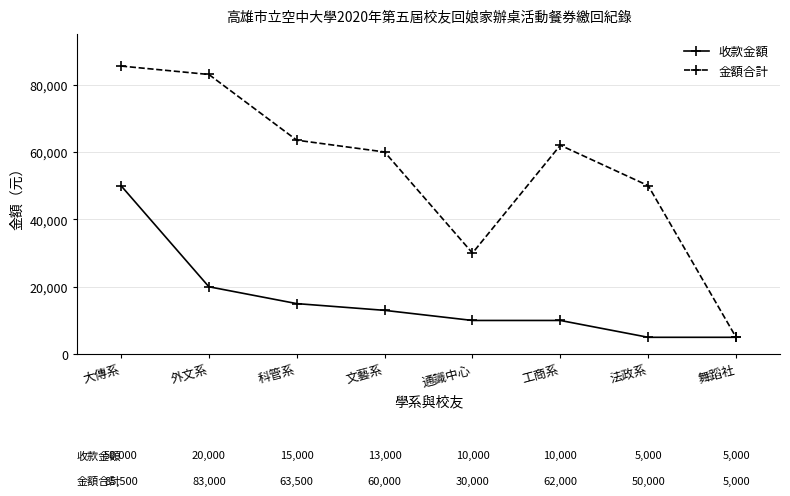

What is the value of the 收款金額 point at the 7th from the left?

5000